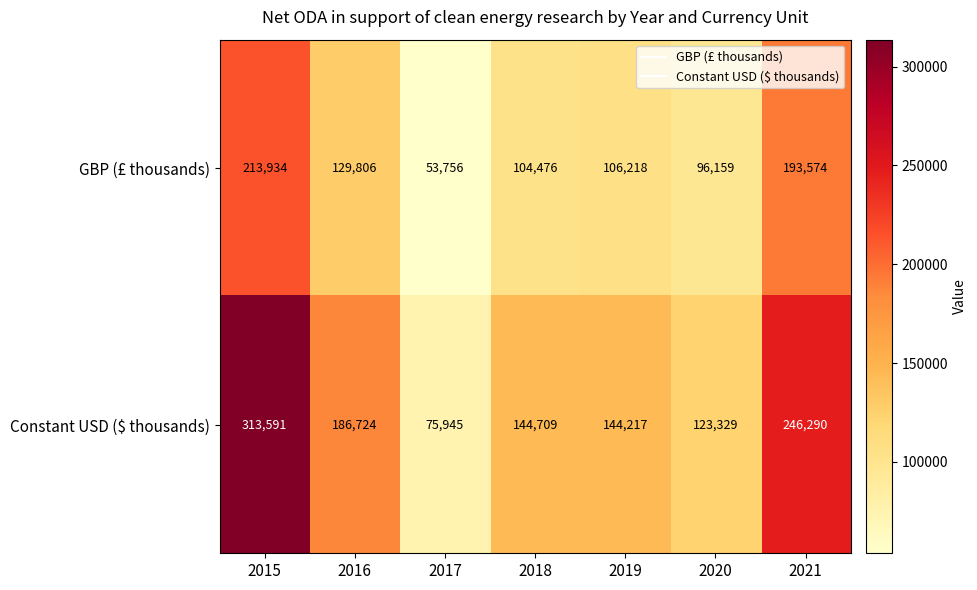

At which category does the chart reach its peak across all series?

2015